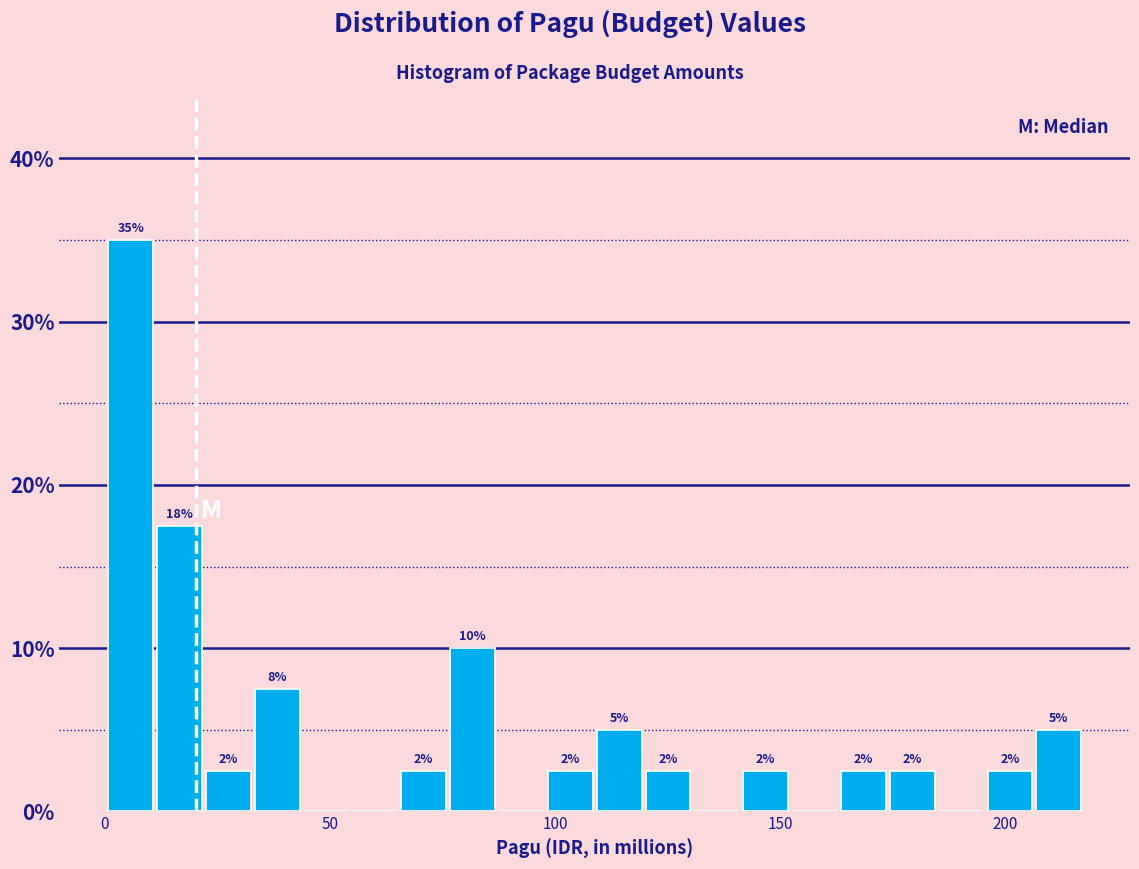

Read against the x-axis, roughly where is the centre of the tallest bar?

5